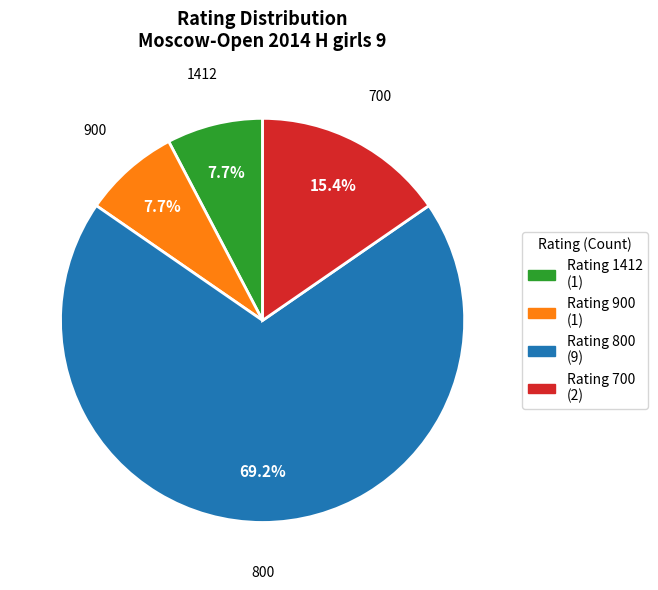

How many segments does this pie chart have?

4